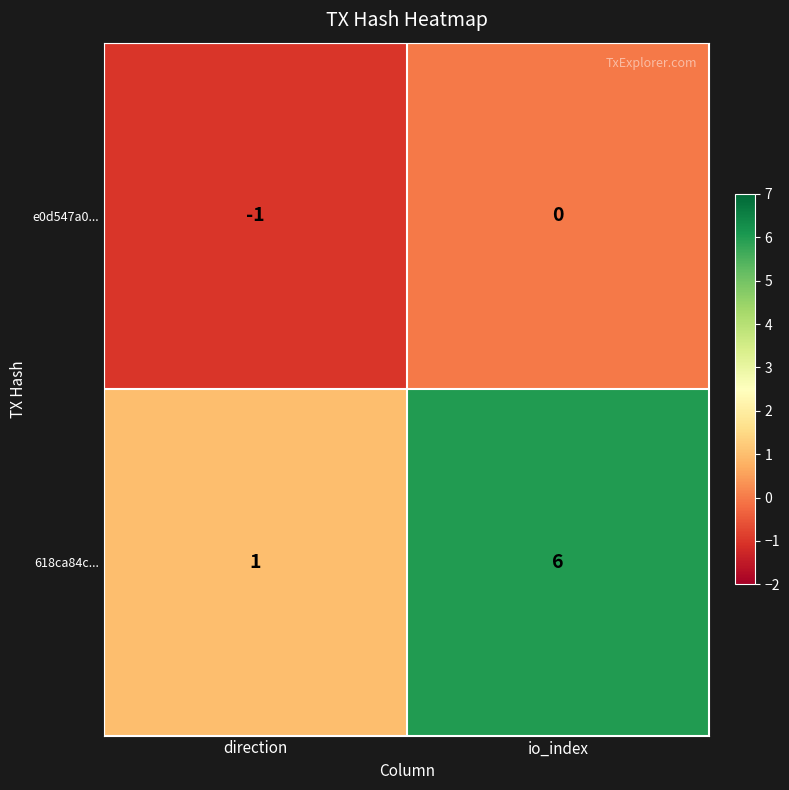

At io_index, list the series in order from largest to smallest.

618ca84c..., e0d547a0...